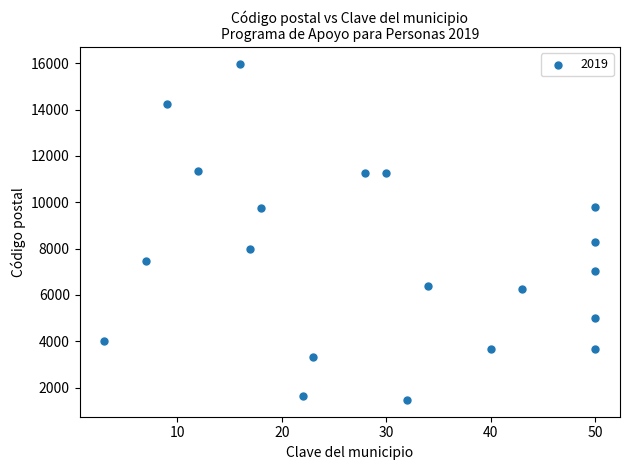

What is the range of Y values (max minus min)?

14500